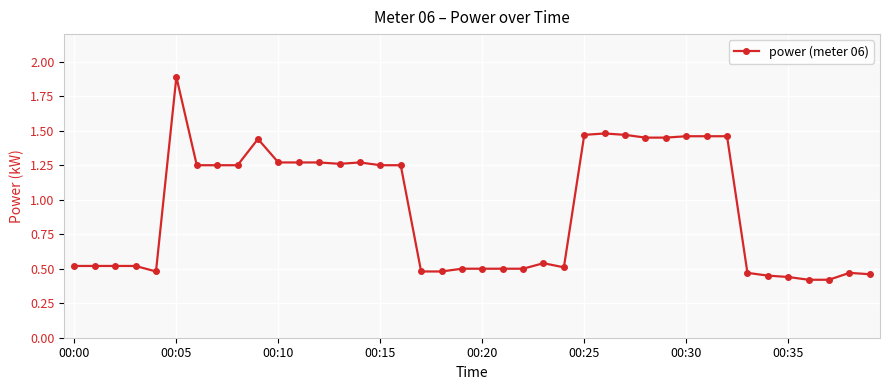

True or false: the data has more than 2 interior local peaks.

True